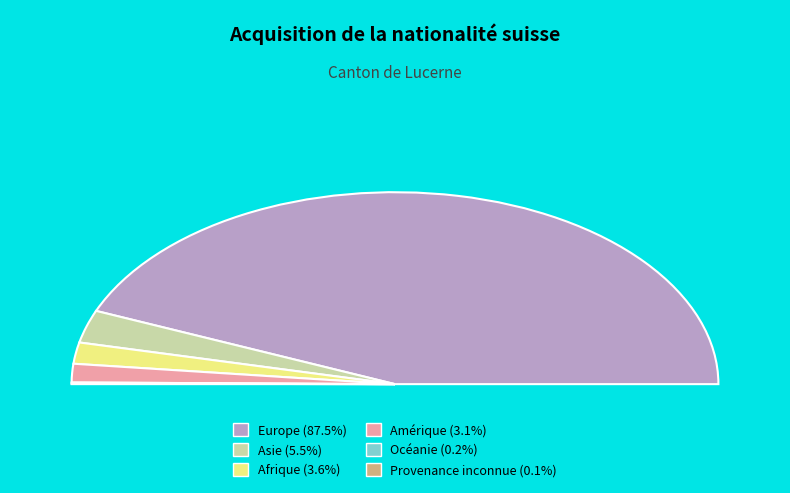

True or false: Provenance inconnue accounts for 1% of the total.

False